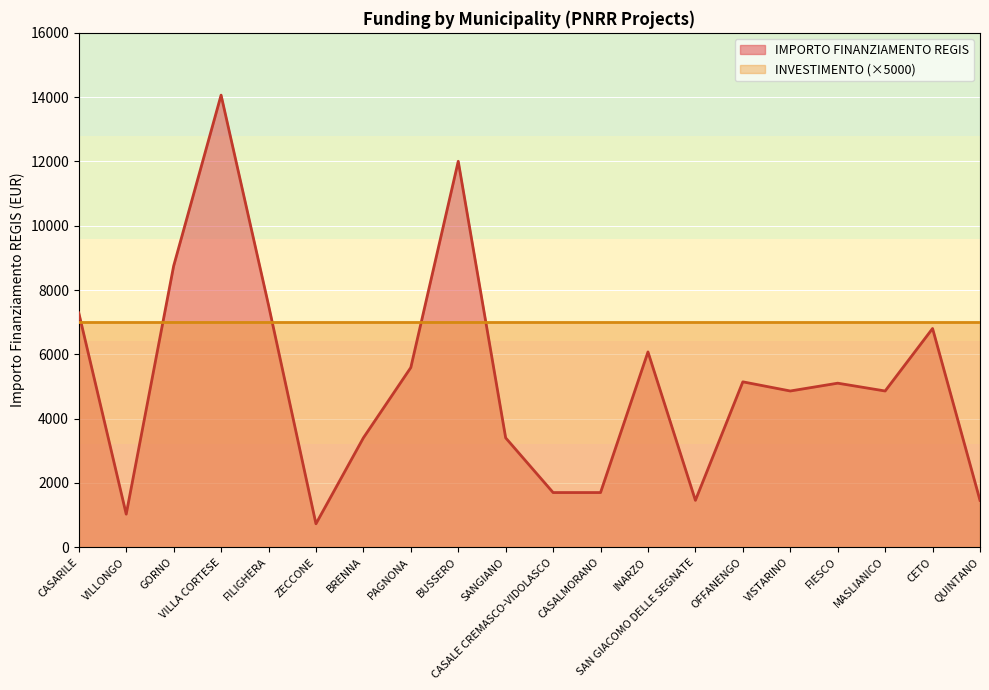

What is the ratio of the value at BUSSERO to the value at SAN GIACOMO DELLE SEGNATE?

8.2